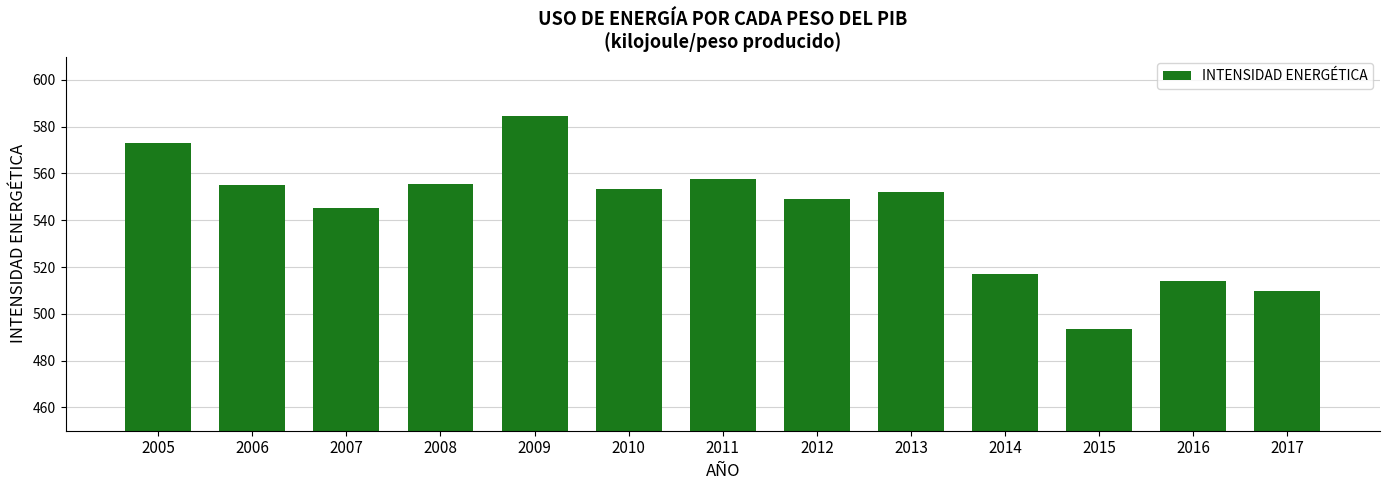

What is the average value?

543.0